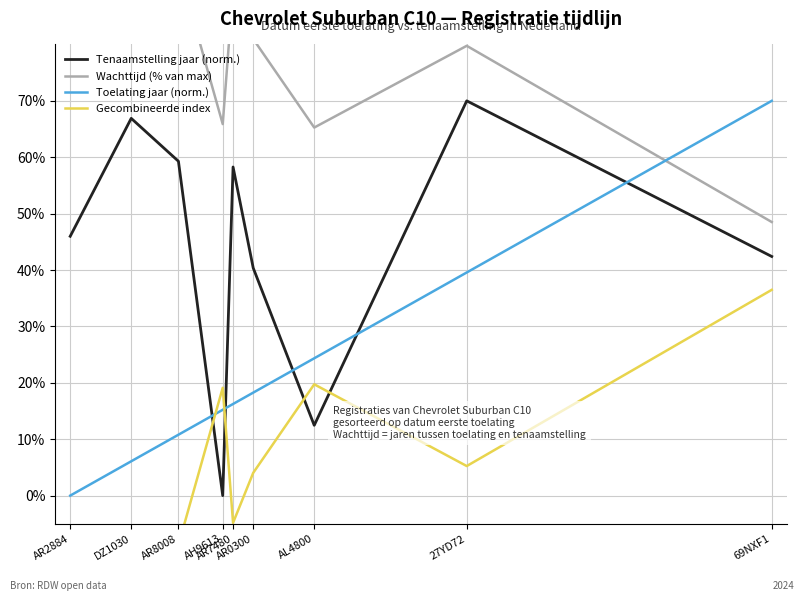

What is the value of the Toelating jaar (norm.) point at the 3rd from the left?

10.8